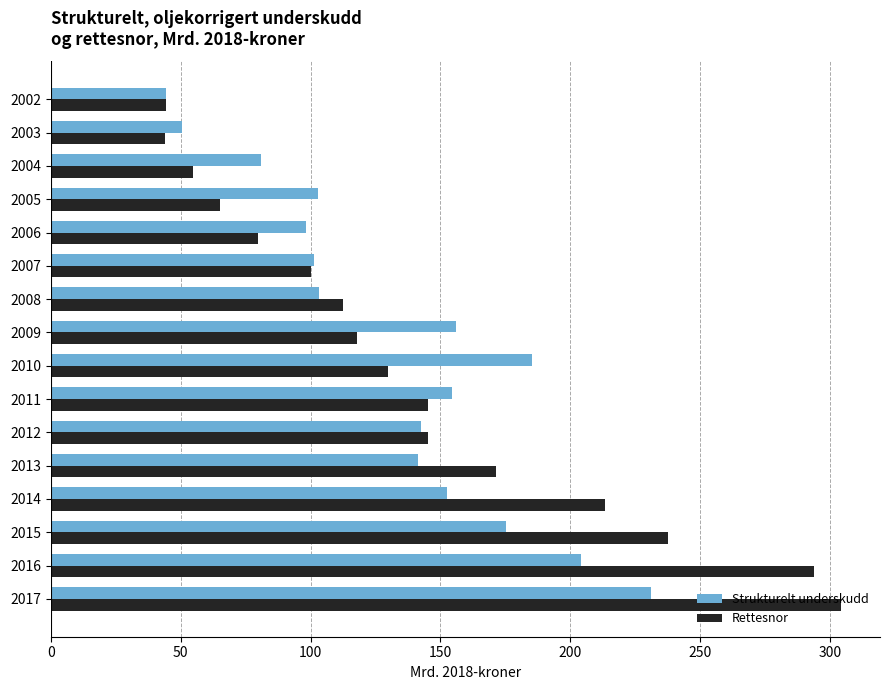

At which label does Strukturelt underskudd reach its peak?

2017